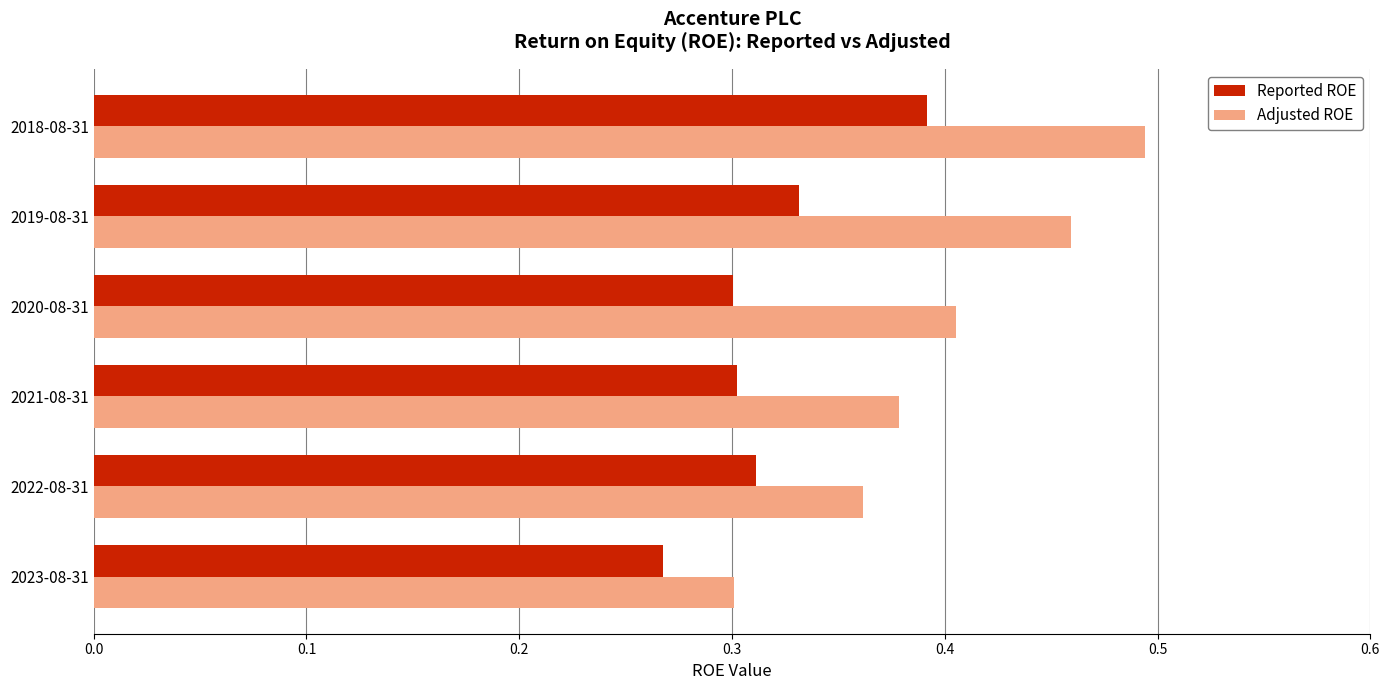

What are all the series names shown in the legend?

Reported ROE, Adjusted ROE